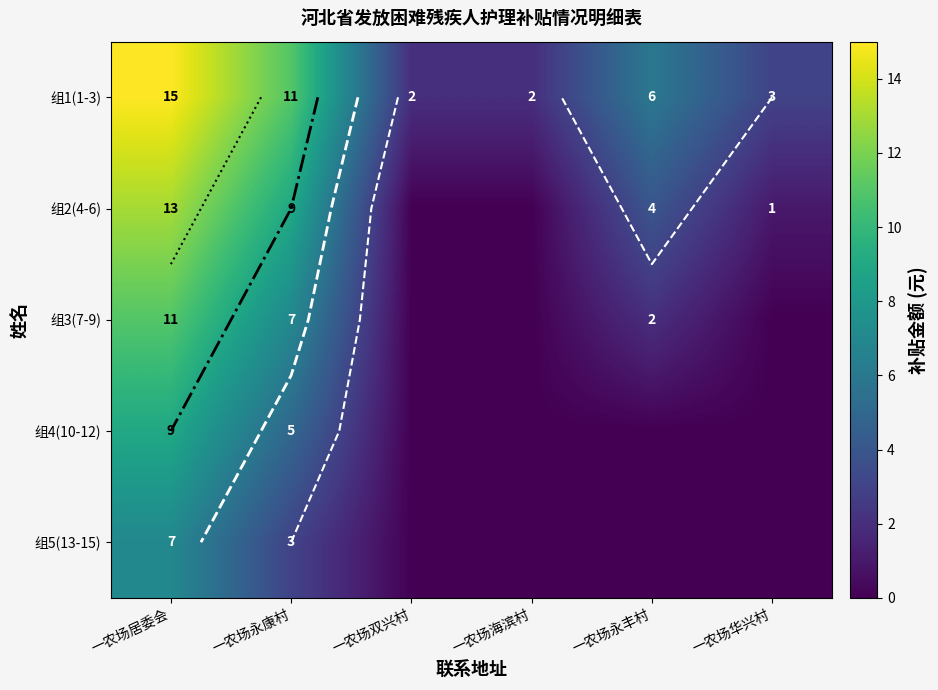

At which category is the sum across all series the highest?

一农场居委会